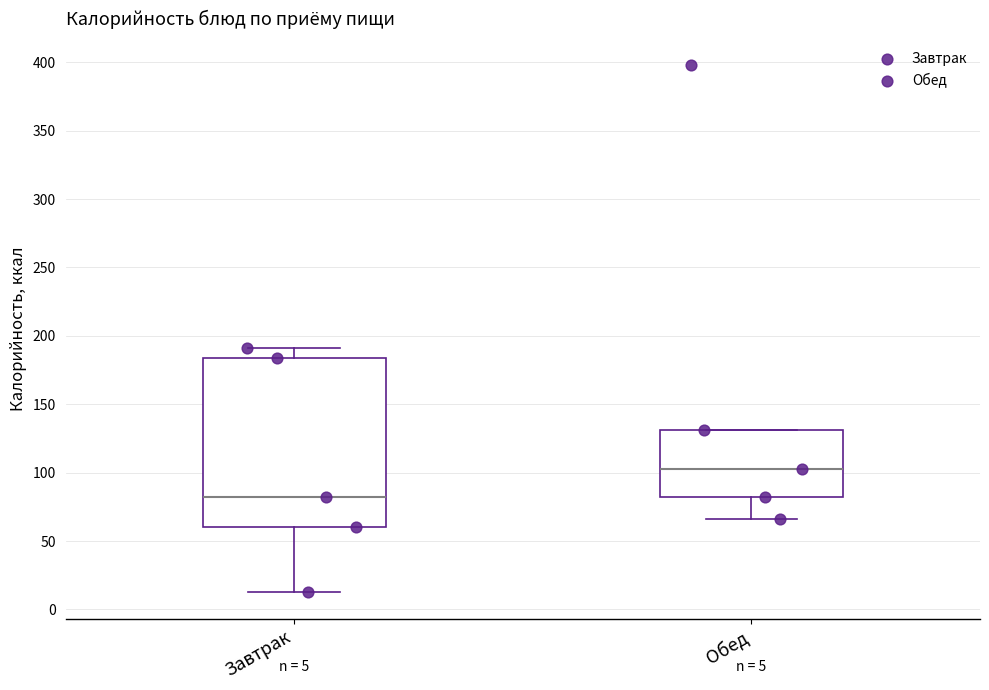

Which box has the highest median line?

Обед